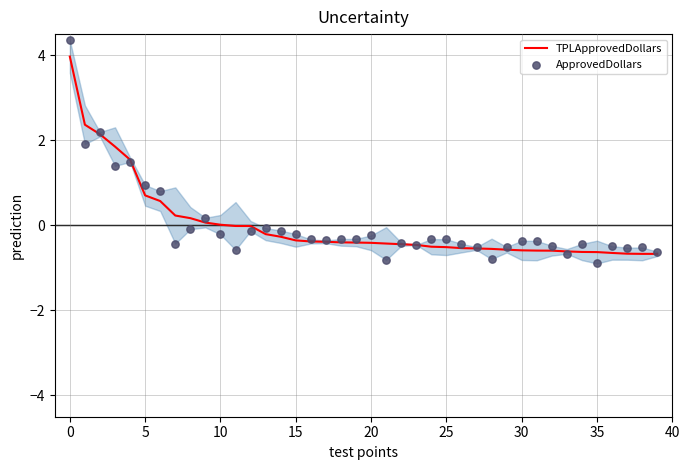

Which series reaches the maximum Y coordinate?

ApprovedDollars